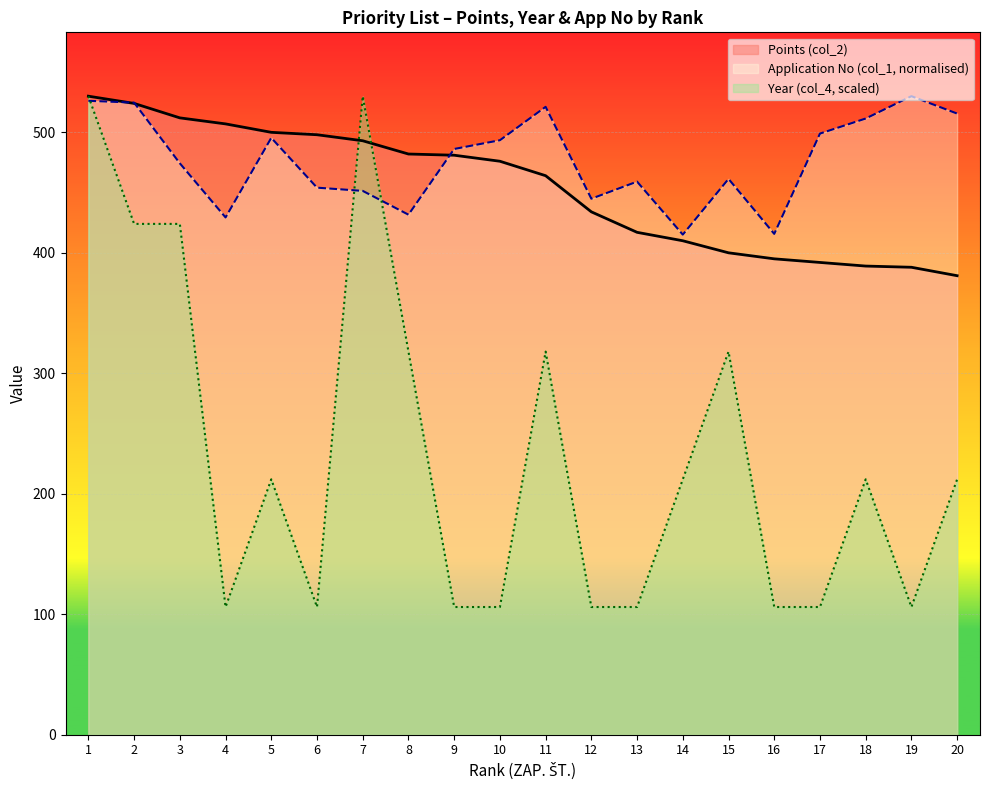

True or false: Application No (col_1) has a value of 124.0 at 6.

False